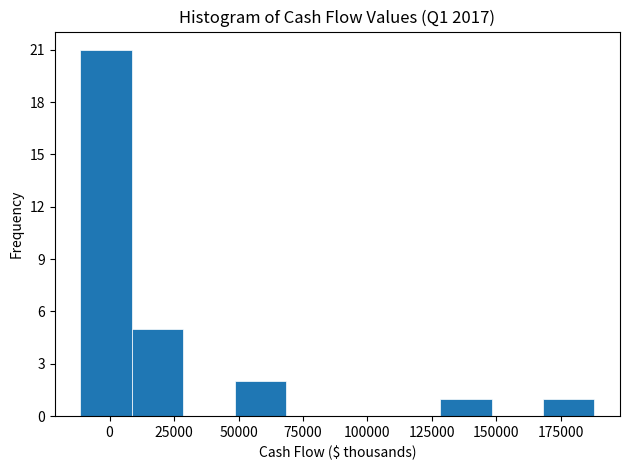

Around what value on the x-axis is the tallest bar? Give the approximate position of its centre, as read against the axis.

0